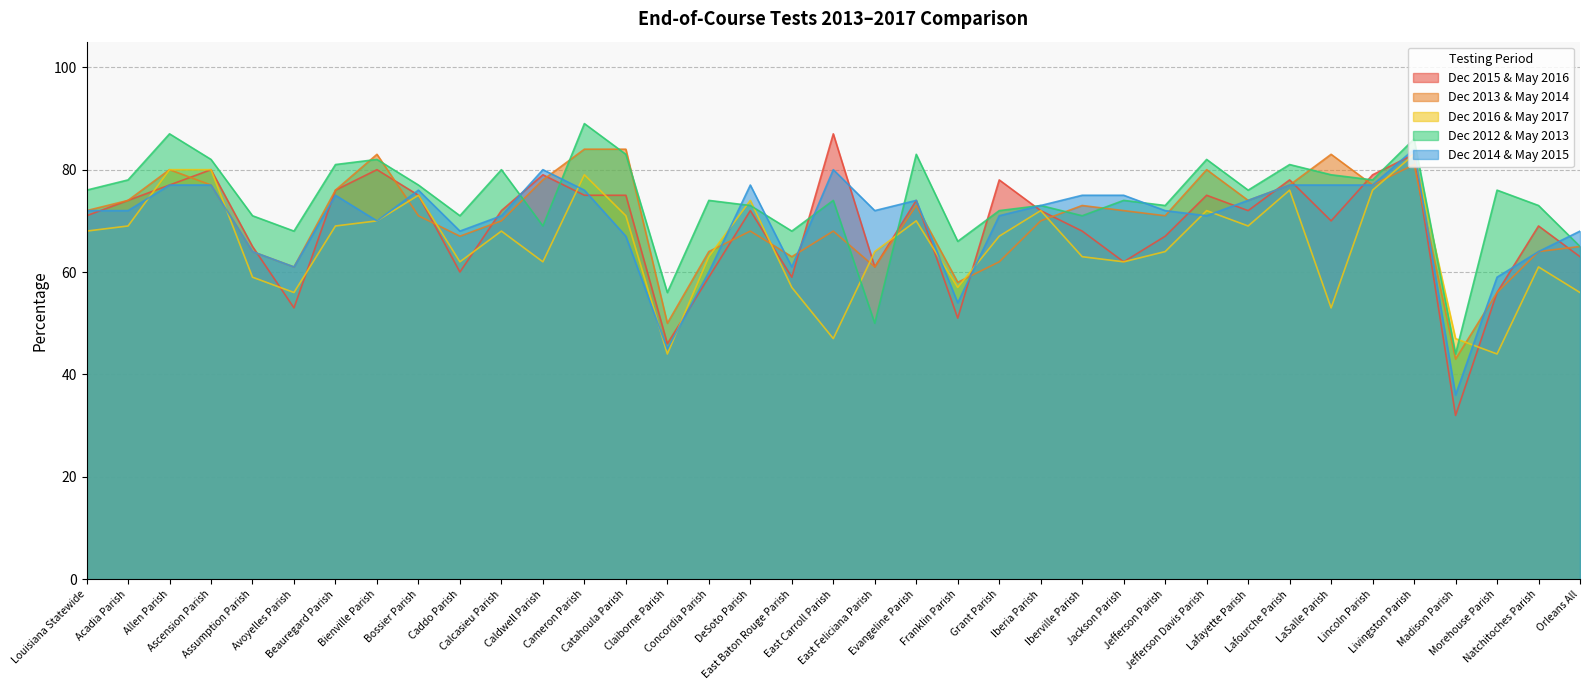

What are all the series names shown in the legend?

Dec 2015 & May 2016, Dec 2013 & May 2014, Dec 2016 & May 2017, Dec 2012 & May 2013, Dec 2014 & May 2015